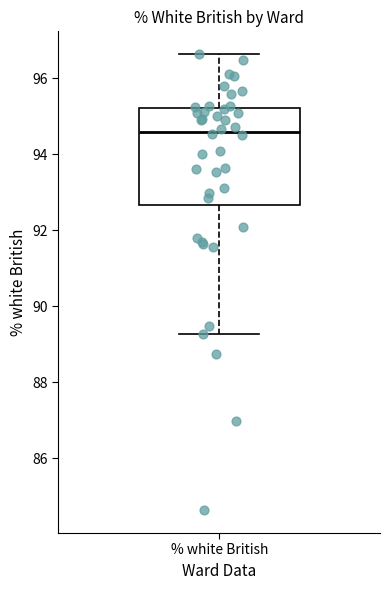

Transcribe this box plot: give where the median line is, the range the box spans, and where the two whiskers end, as read against the y-axis. The values are not printed on the chart, so give them approximately, as read against the axis.

median 94.6, box 92.6 to 95.2, whiskers 89.2 to 96.6